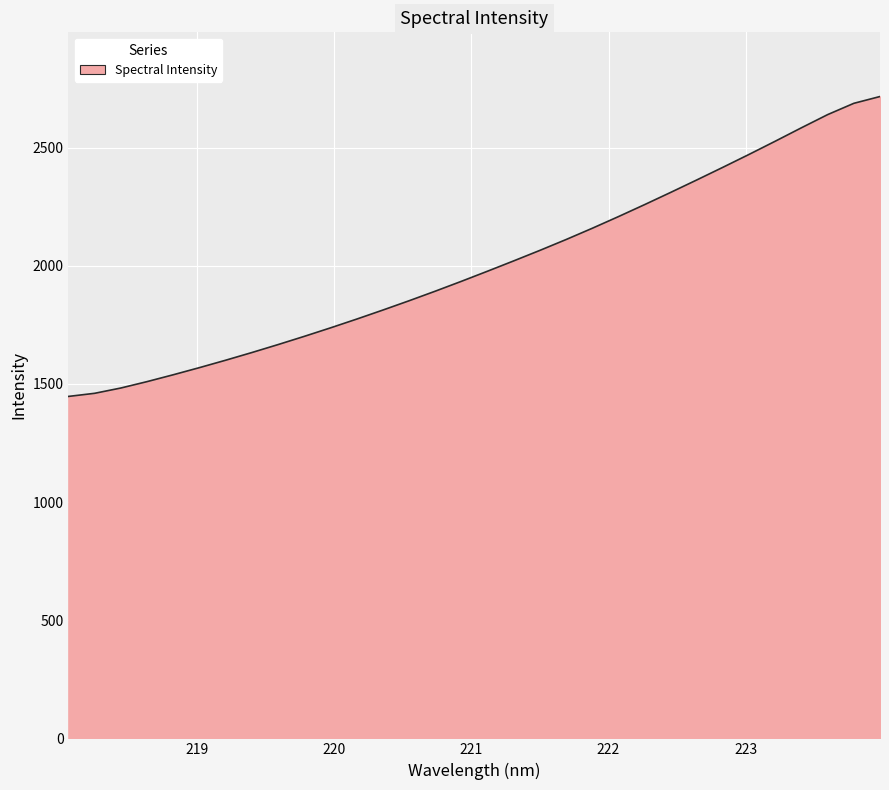

What is the maximum value shown in the chart?

2716.0